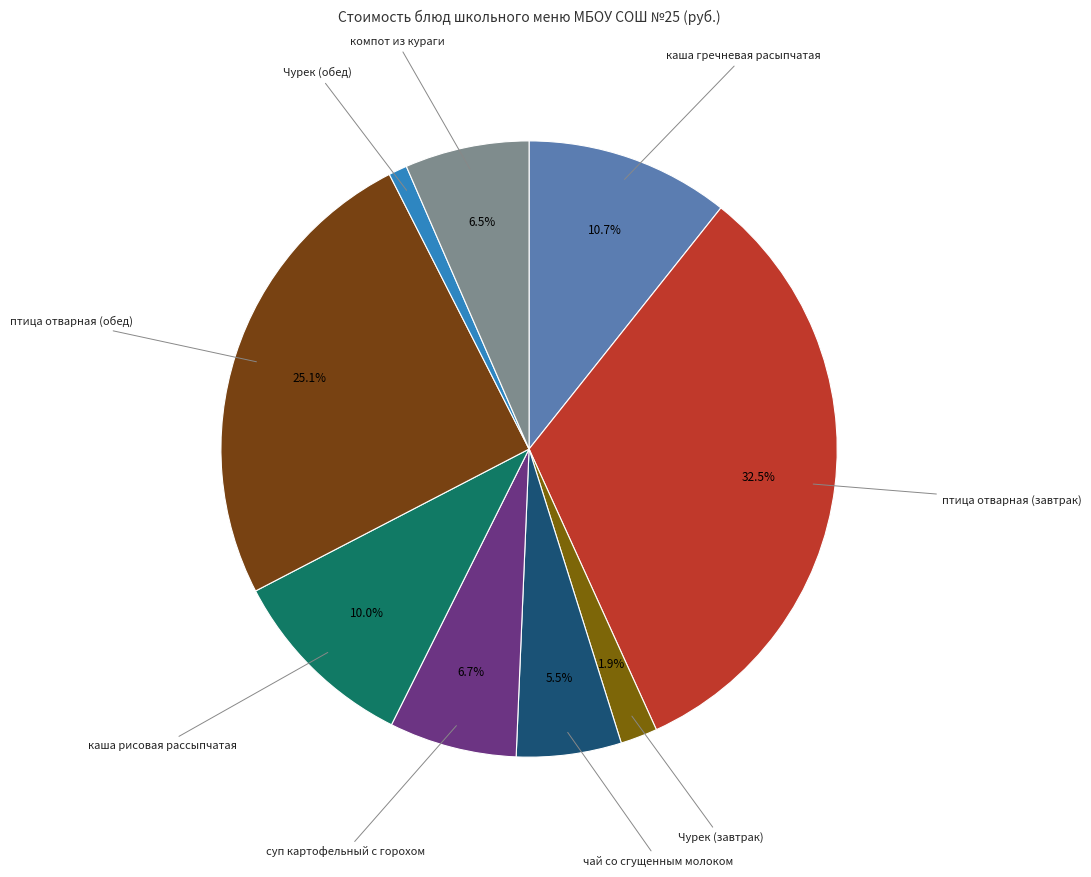

What percentage is the птица отварная (обед) slice, to the nearest percent?

25%